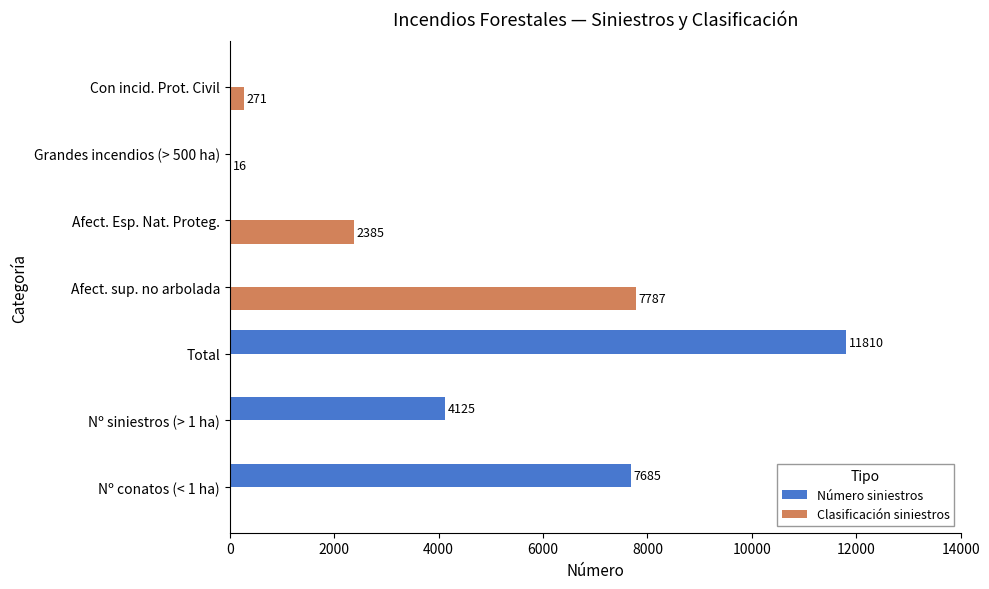

The Número siniestros series shows 4125 at Nº siniestros (> 1 ha). True or false?

True